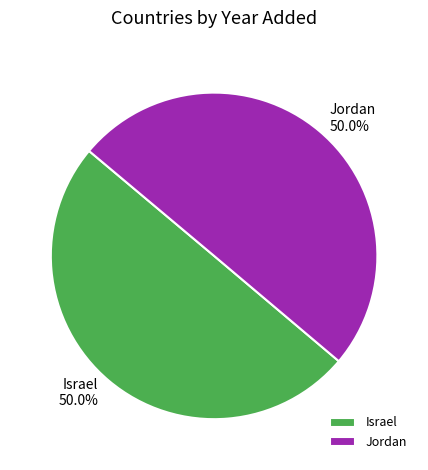

To the nearest percent, what is the combined percentage of Israel and Jordan?

100%